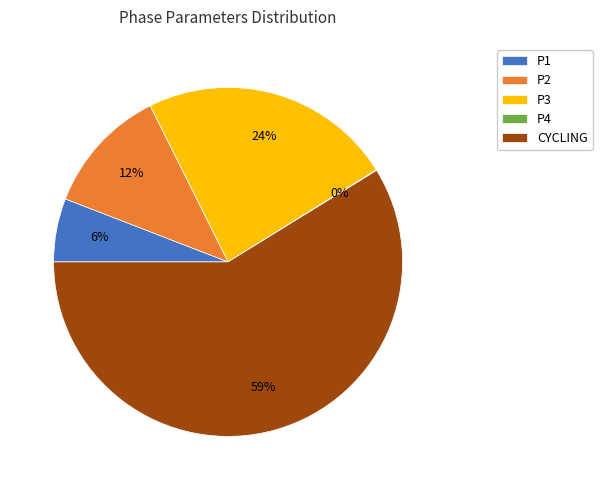

What is the largest slice in the pie chart?

CYCLING